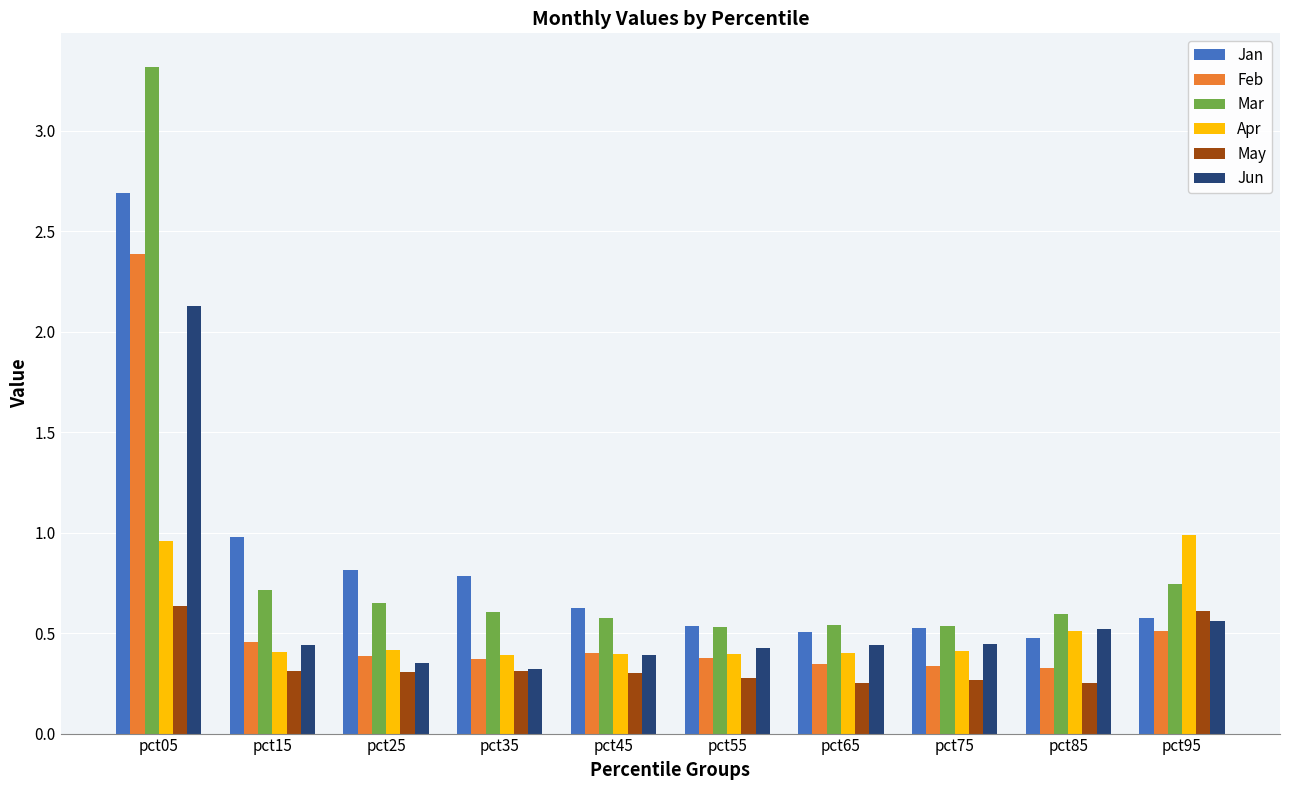

List the series in order of their peak value, highest first.

Mar, Jan, Feb, Jun, Apr, May